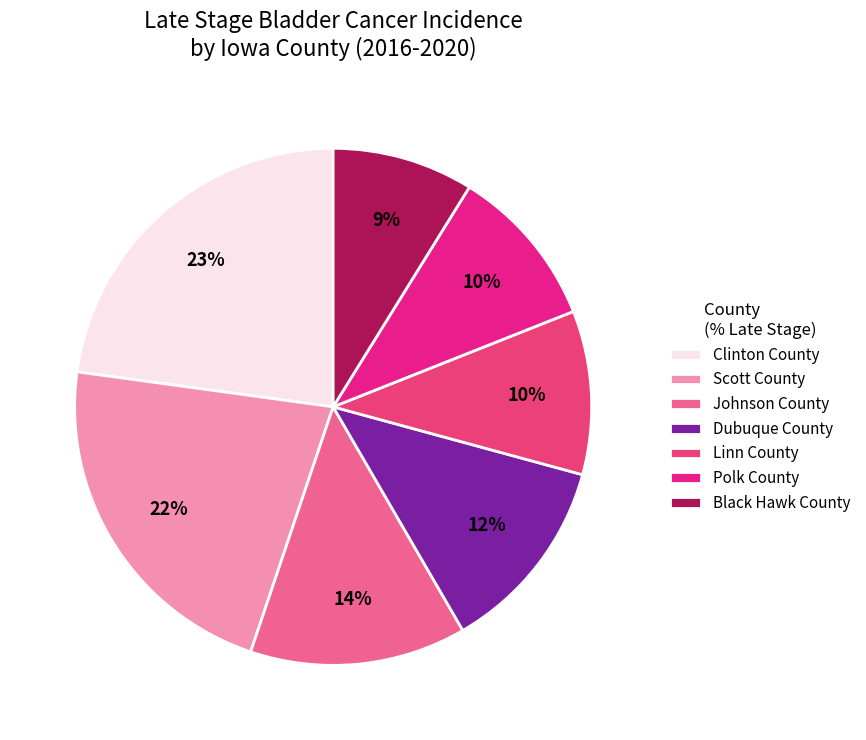

The Black Hawk County slice represents 9% of the pie. True or false?

True